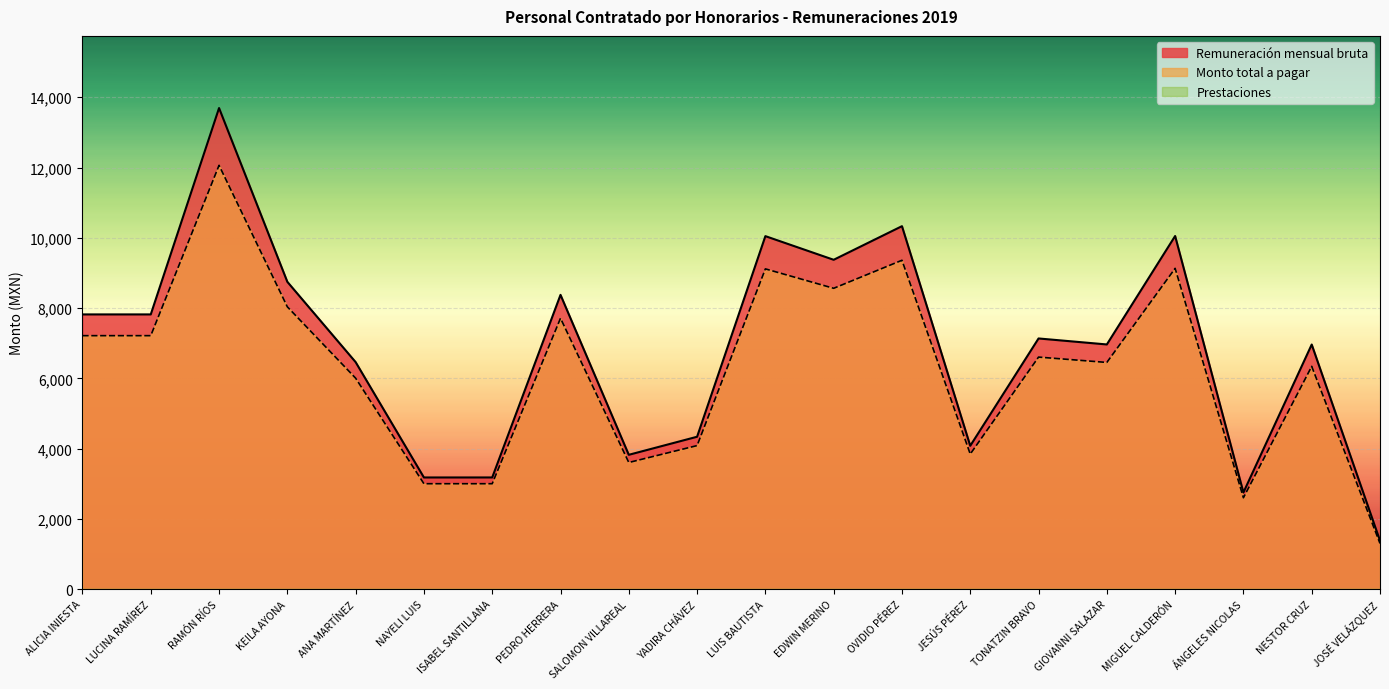

How many data points does each series have?

20